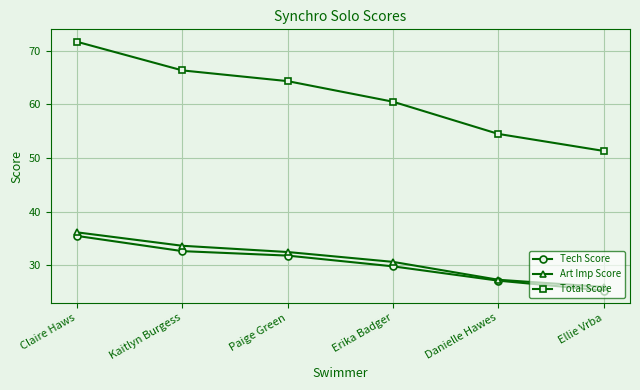

Which category has the highest value across all series?

Claire Haws